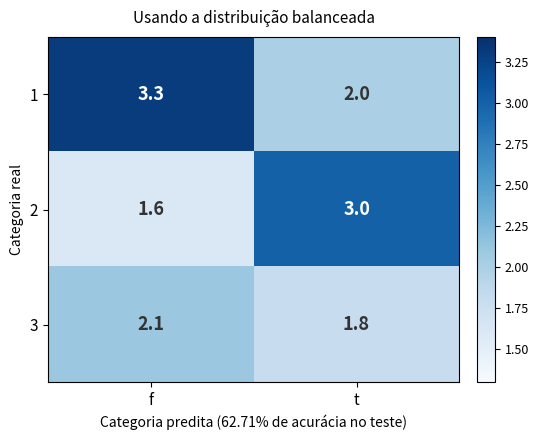

The 3 series shows 0.8 at t. True or false?

False